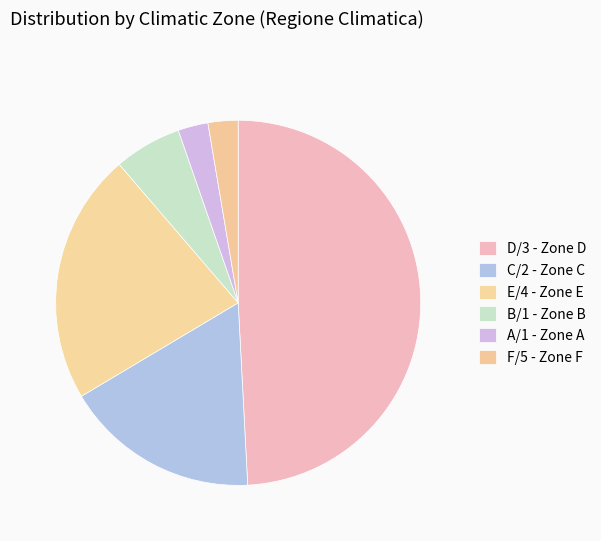

Rank the categories by value from lowest to highest.

A/1 - Zone A, F/5 - Zone F, B/1 - Zone B, C/2 - Zone C, E/4 - Zone E, D/3 - Zone D